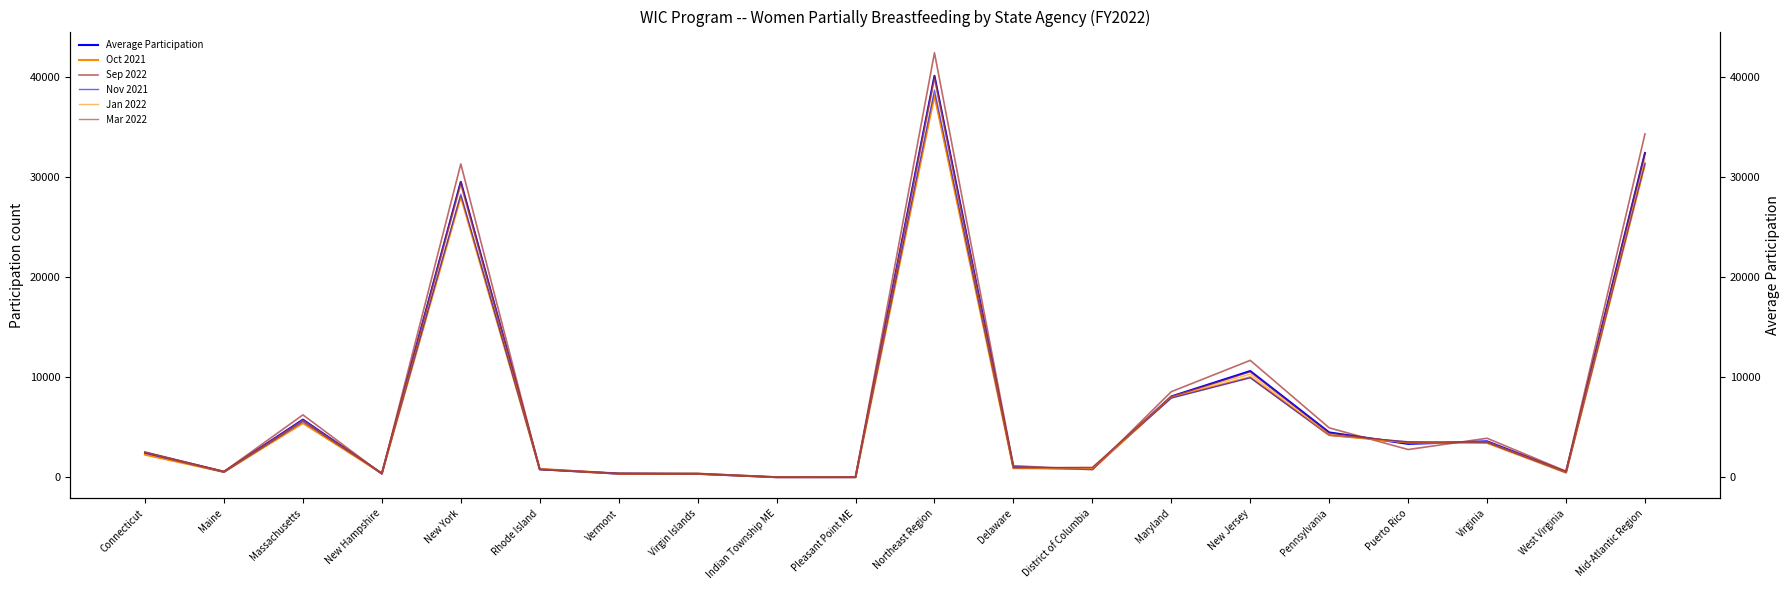

True or false: Sep 2022 has a value of 138.0 at Virgin Islands.

False